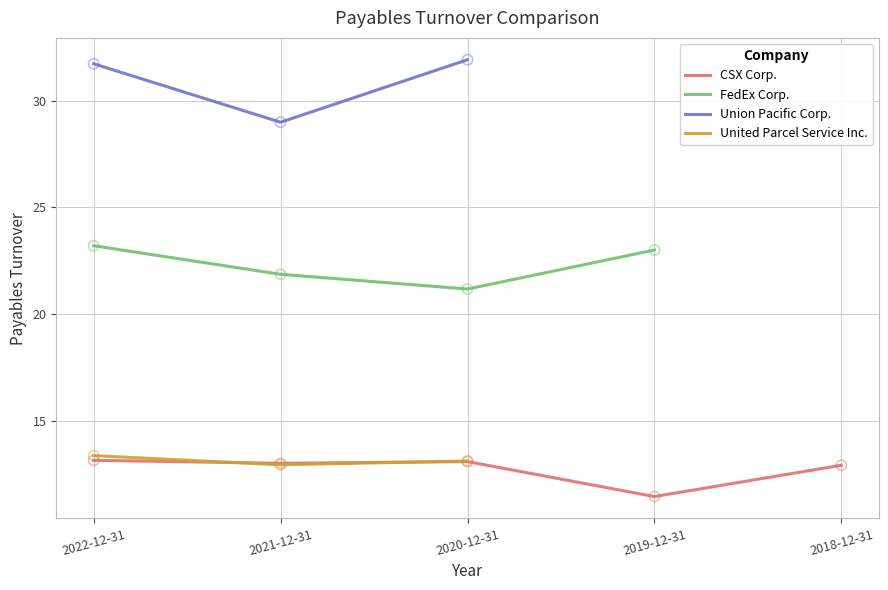

What are all the series names shown in the legend?

CSX Corp., FedEx Corp., Union Pacific Corp., United Parcel Service Inc.